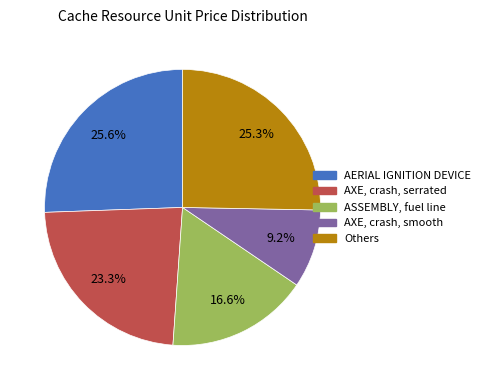

Does any single category account for the majority?

No